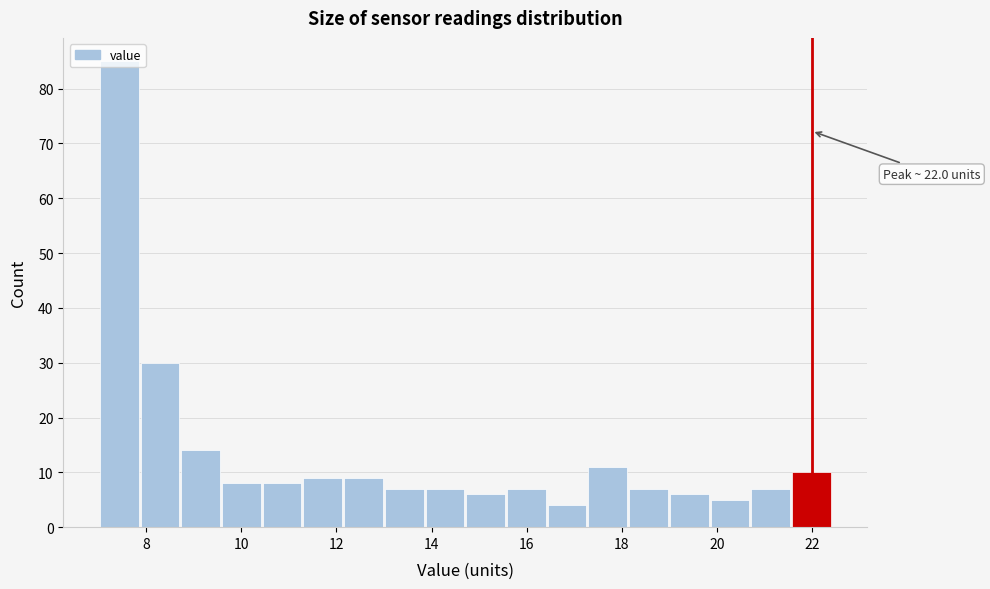

Which range on the x-axis has the tallest bar?

7.0 to 7.8